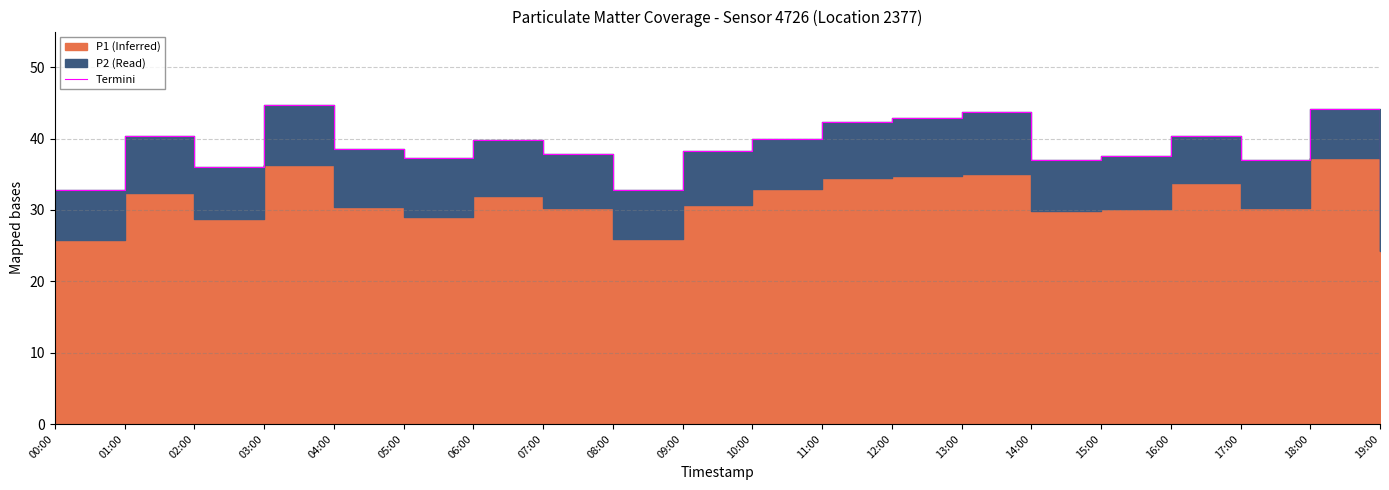

Reading right to left, list all the values displayed in this chart.

29.7	44.1	37.1	40.4	37.5	37.0	43.8	42.9	42.3	39.9	38.3	32.8	37.8	39.8	37.3	38.5	44.7	36.1	40.3	32.8